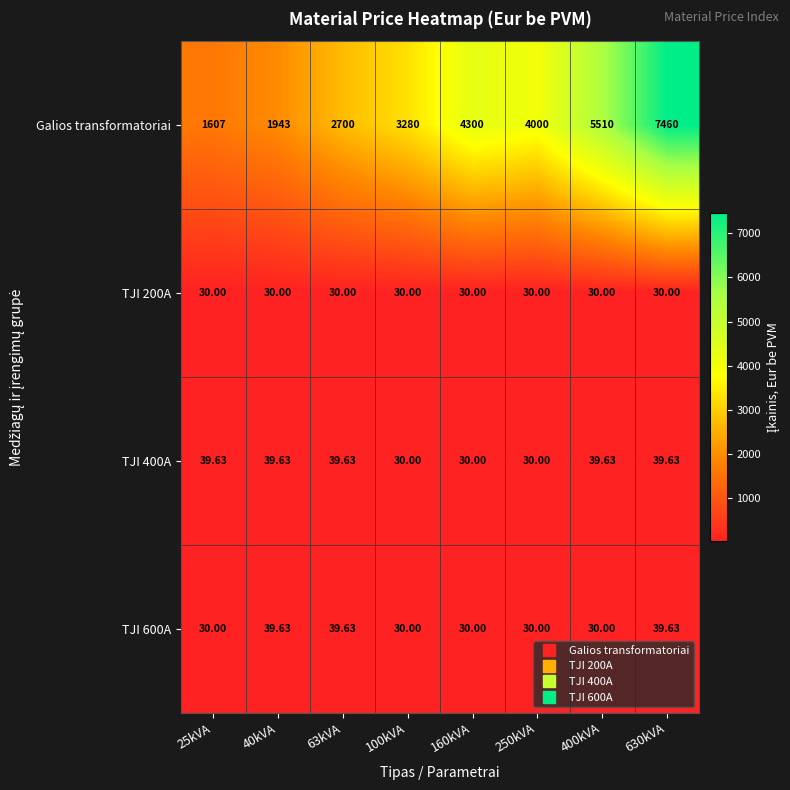

Which series has the largest total across all categories?

Galios transformatoriai